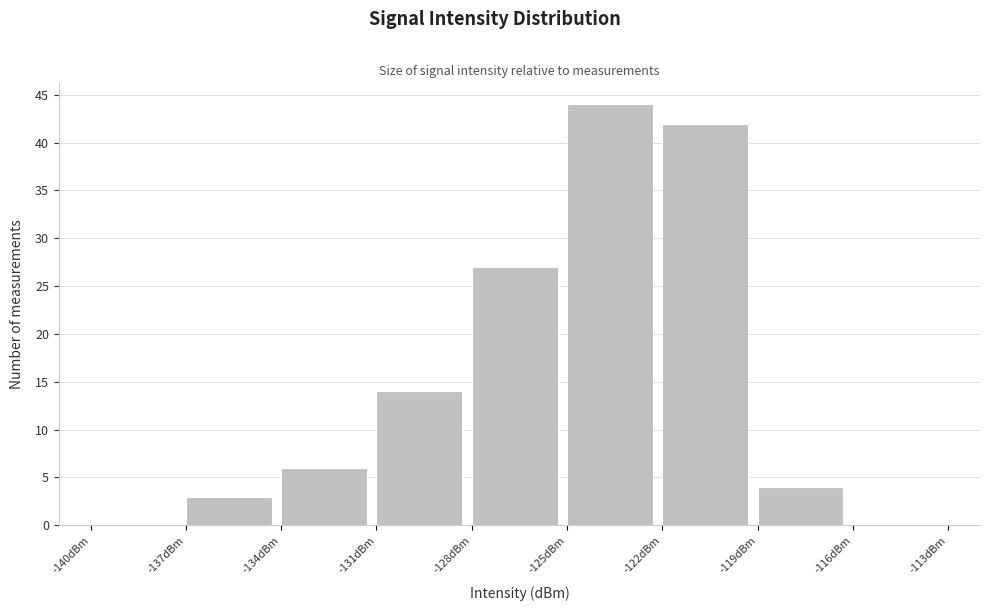

Which range on the x-axis has the tallest bar?

-125 to -122